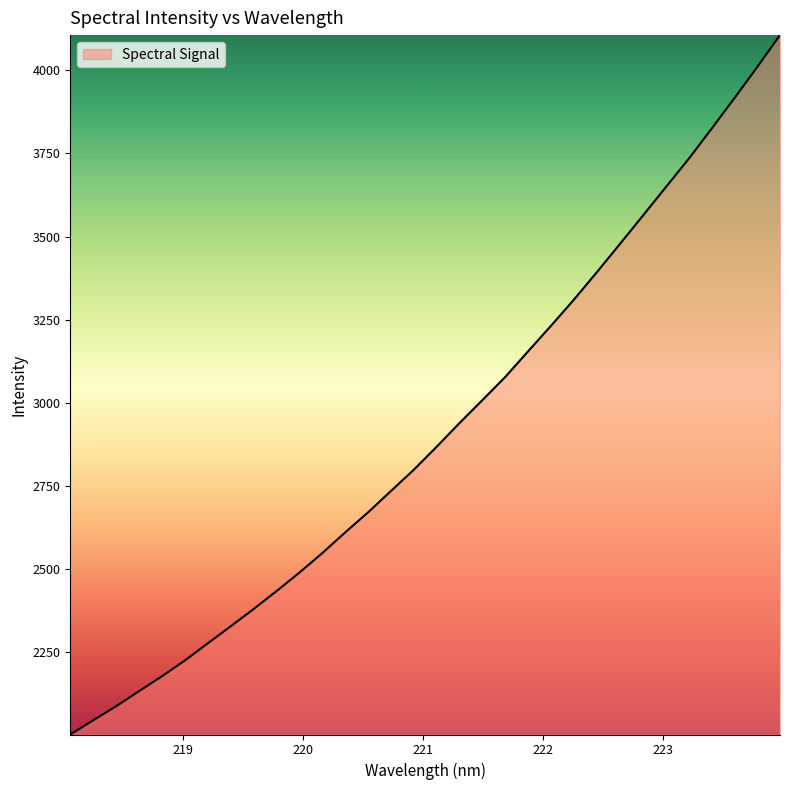

What is the smallest value displayed?

2002.9